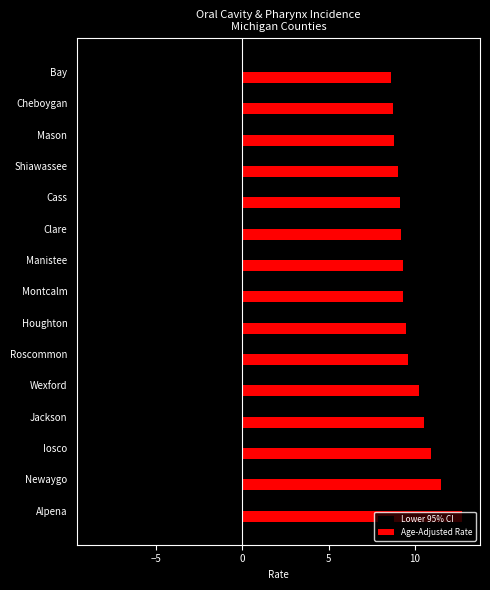

Read the Lower 95% CI value at Bay.

-6.6